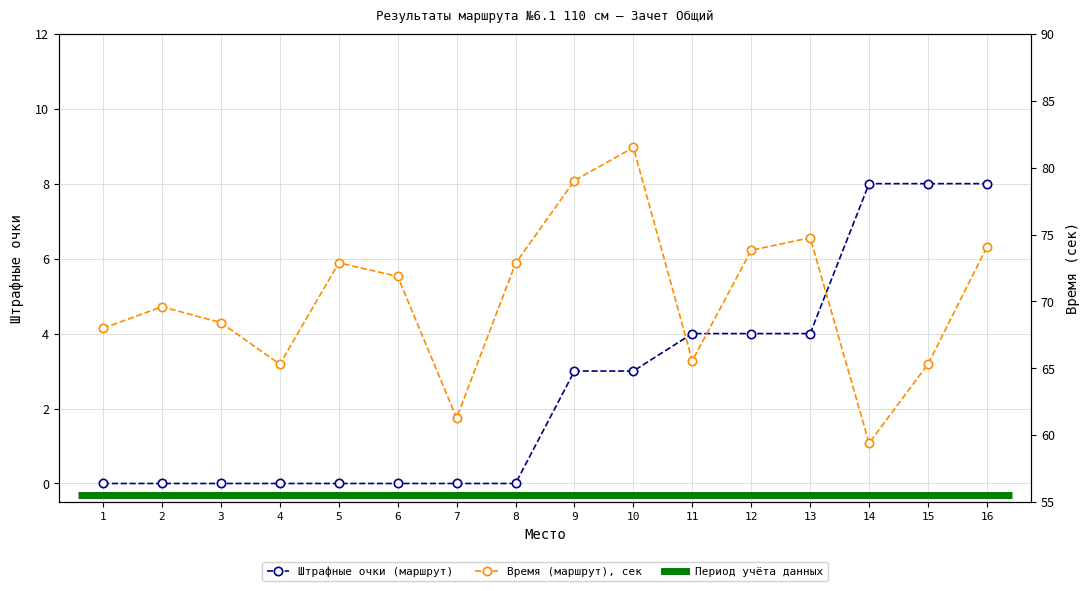

Which series has the largest total across all categories?

Время (маршрут)